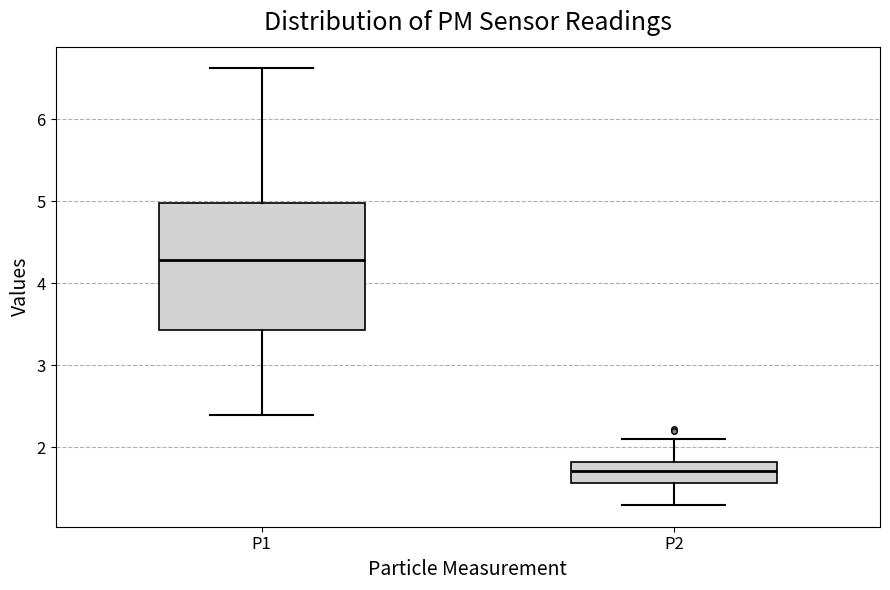

Where is the lower edge of the box for P1 on the y-axis? The values are not printed on the chart, so give them approximately, as read against the axis.

3.4